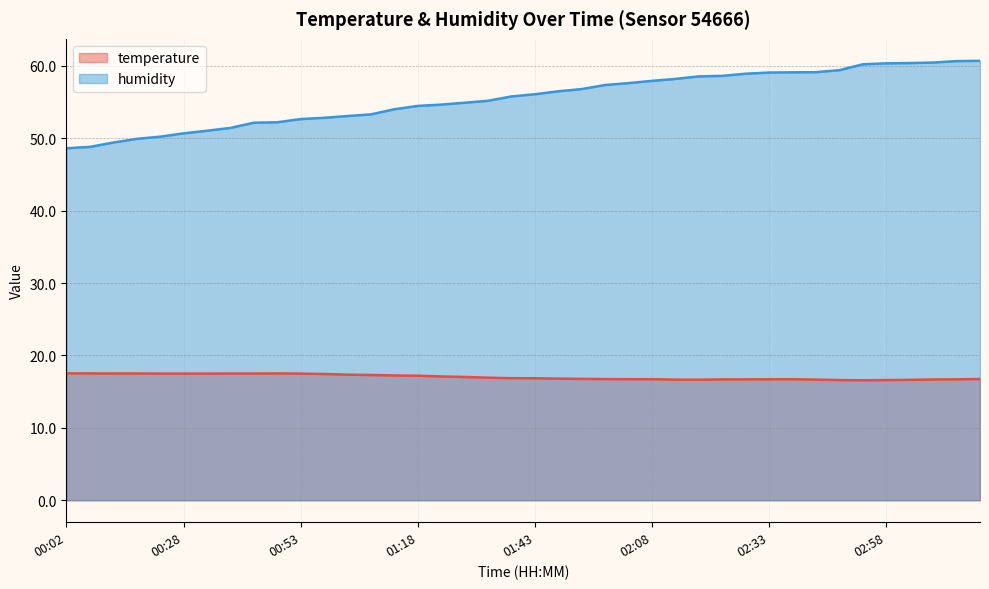

What position from the right is 00:18?

37